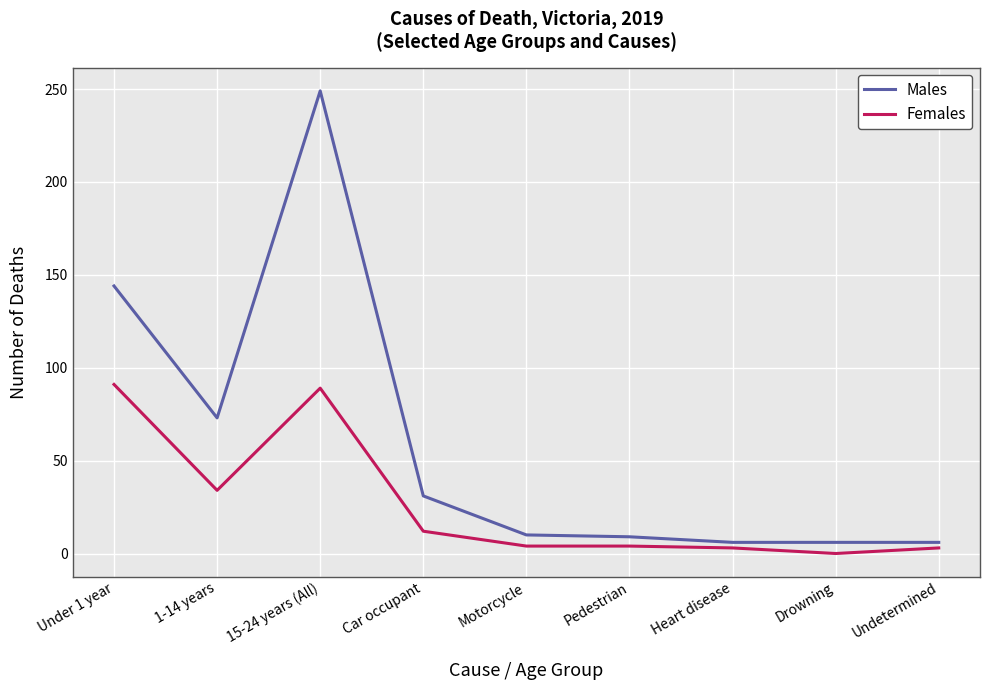

What is the difference between the second highest and second lowest values in the Males series?

138